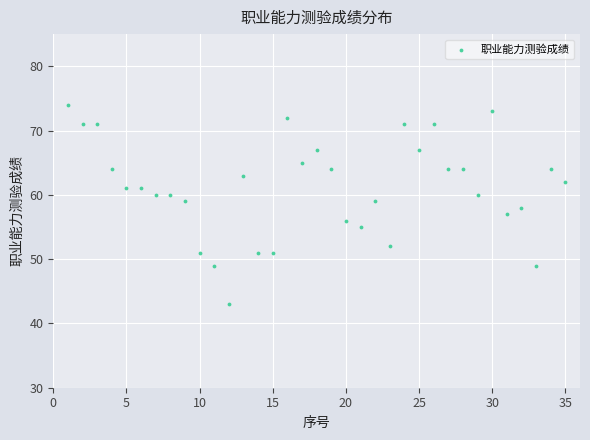

What is the range of Y values (max minus min)?

31